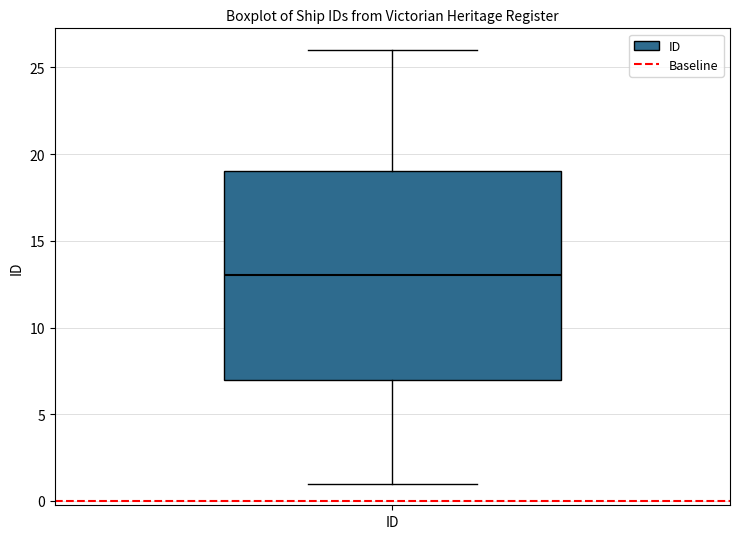

Transcribe this box plot: give where the median line is, the range the box spans, and where the two whiskers end, as read against the y-axis. The values are not printed on the chart, so give them approximately, as read against the axis.

median 13, box 7 to 19, whiskers 1 to 26